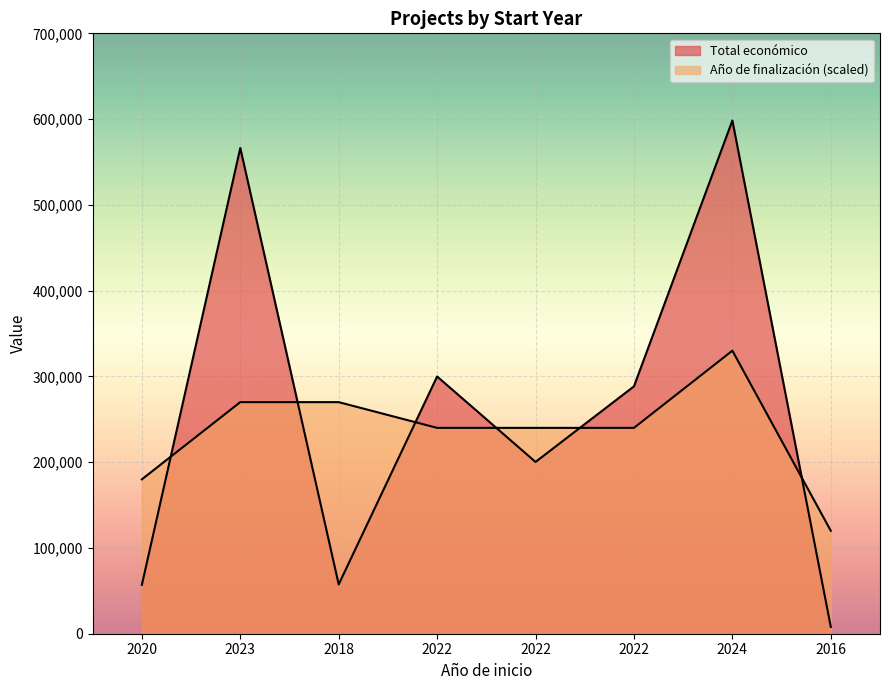

At which category is the sum across all series the highest?

2024